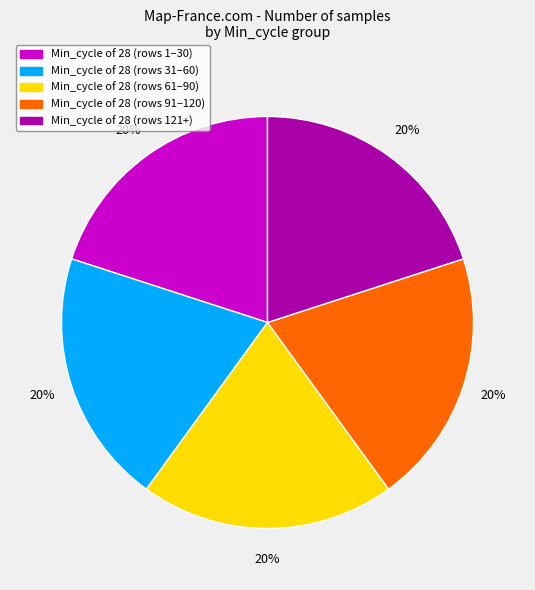

Is there any slice that represents more than half of the pie?

No